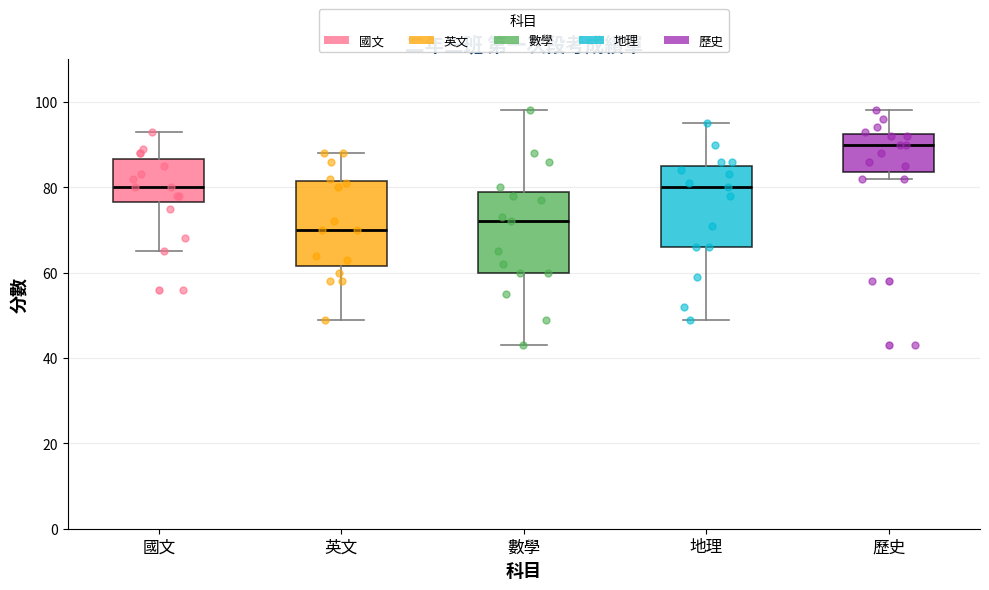

Which box has the highest median line?

歷史